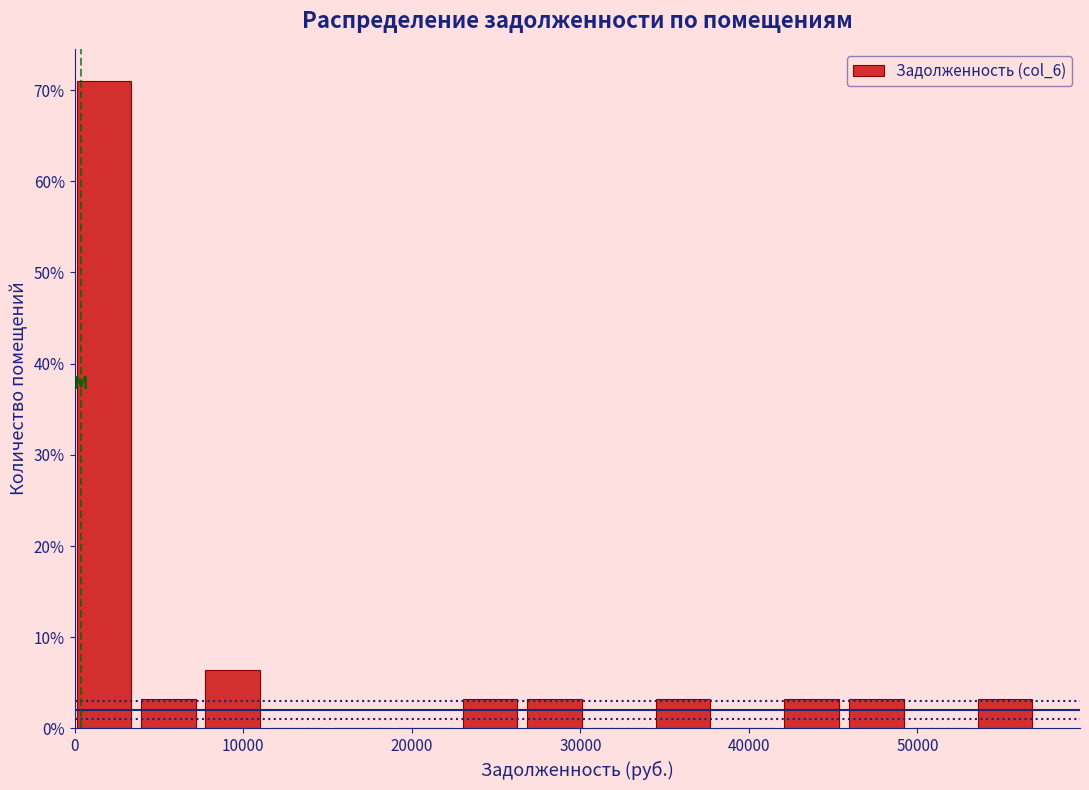

Around what value on the x-axis is the tallest bar? Give the approximate position of its centre, as read against the axis.

2000